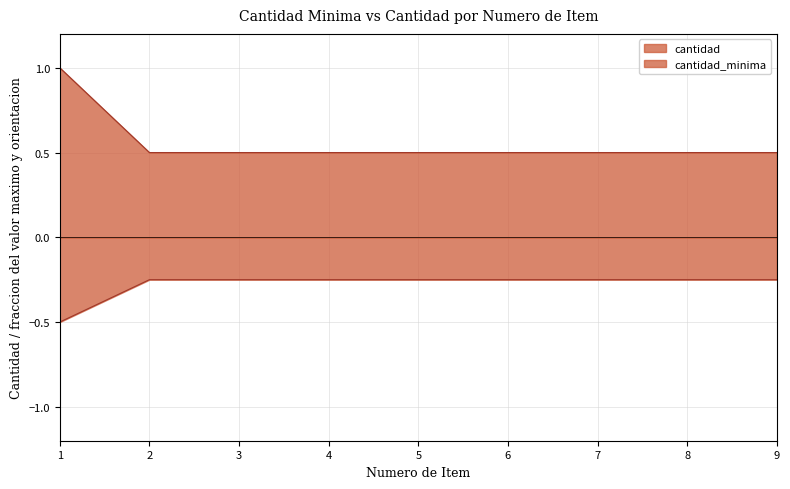

What is the difference between the cantidad_minima values at 1 and 6?

0.5